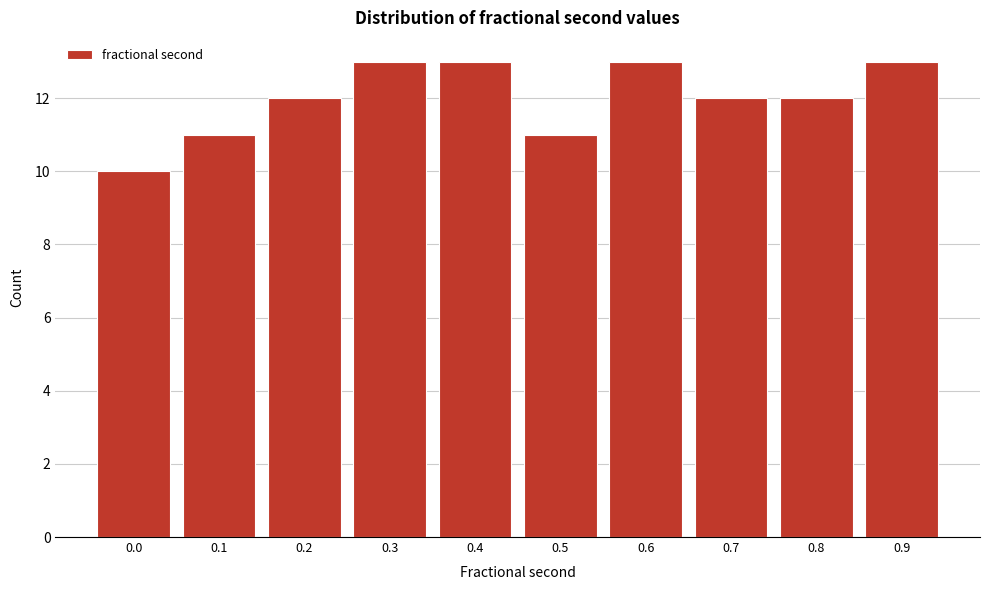

Reading right to left, list all the values displayed in this chart.

13	12	12	13	11	13	13	12	11	10